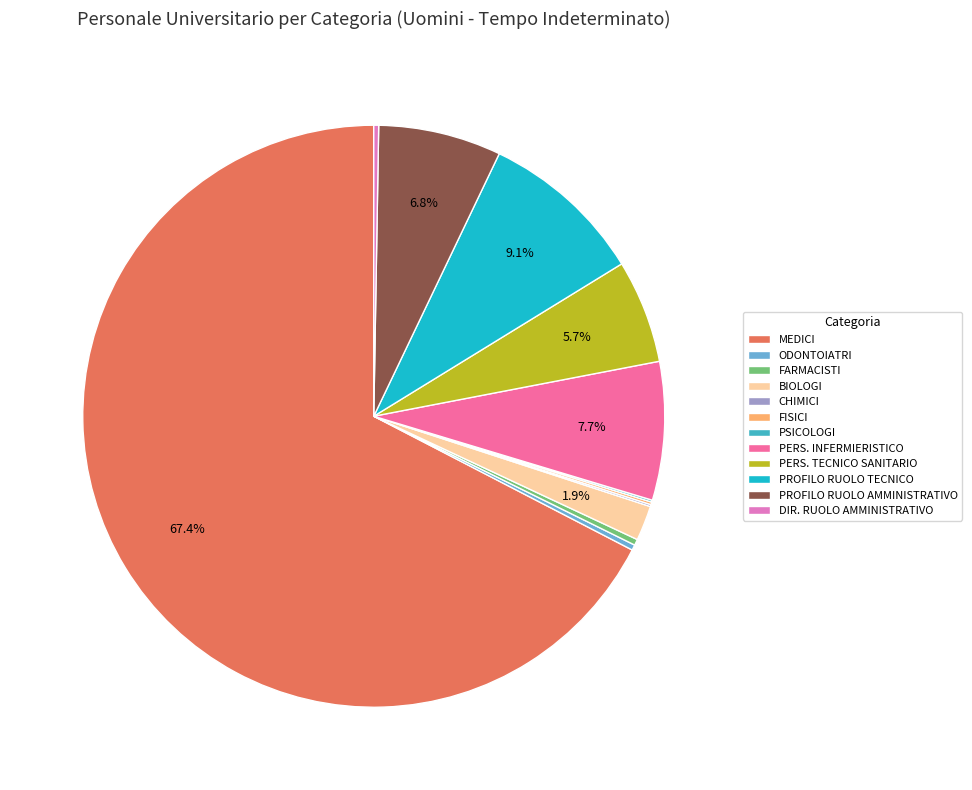

What is the ratio of the value at BIOLOGI to the value at PROFILO RUOLO AMMINISTRATIVO?

0.3